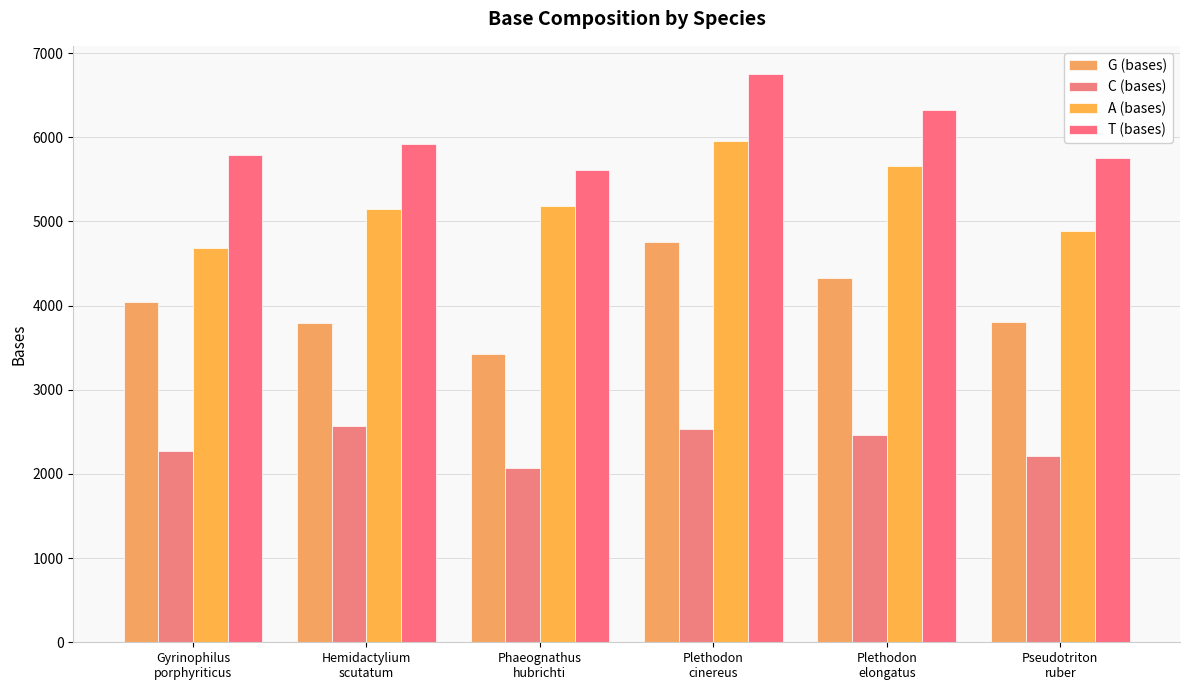

What is the difference between the maximum and minimum values in the T (bases) series?

1133